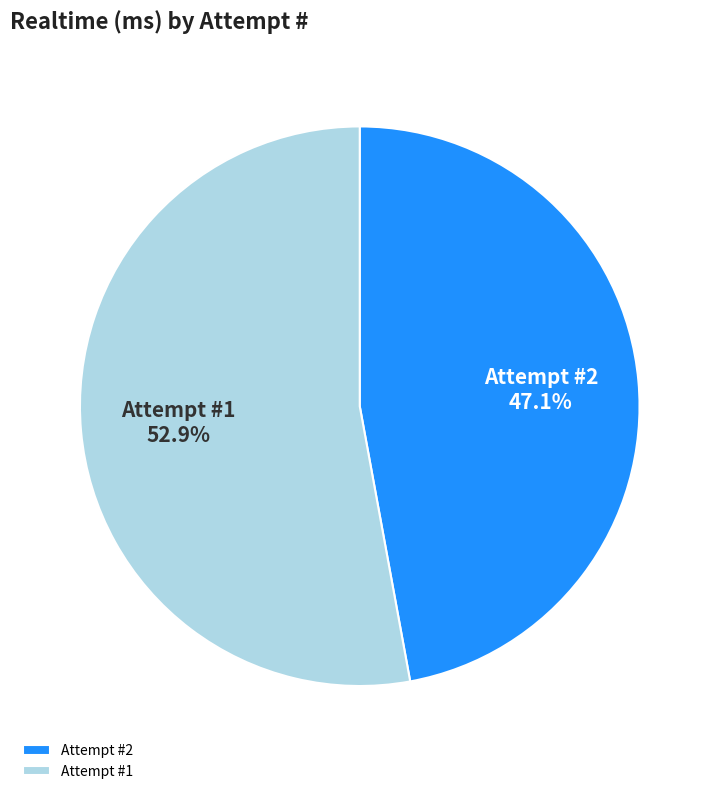

How many slices are in this pie chart?

2